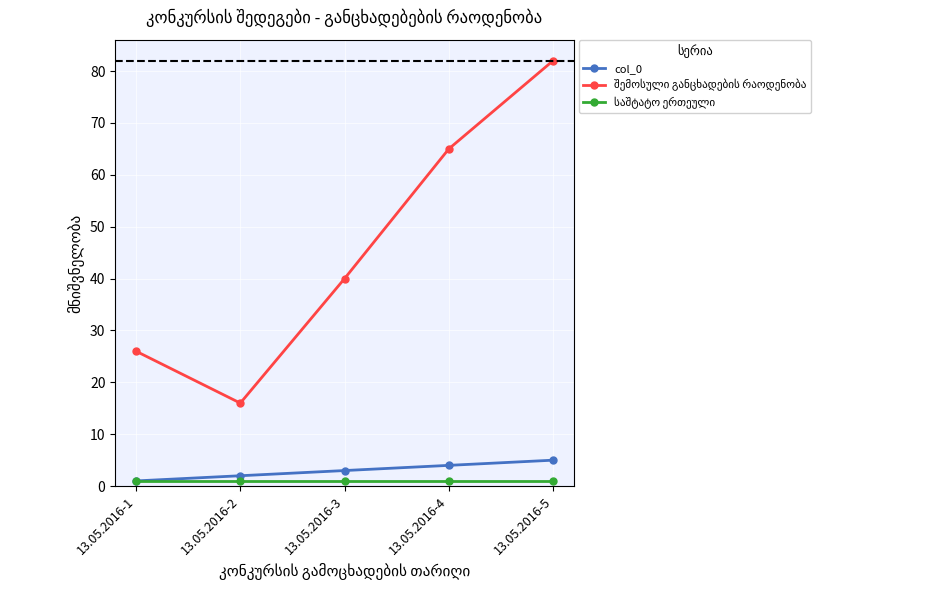

True or false: col_0 has more than 2 interior local peaks.

False